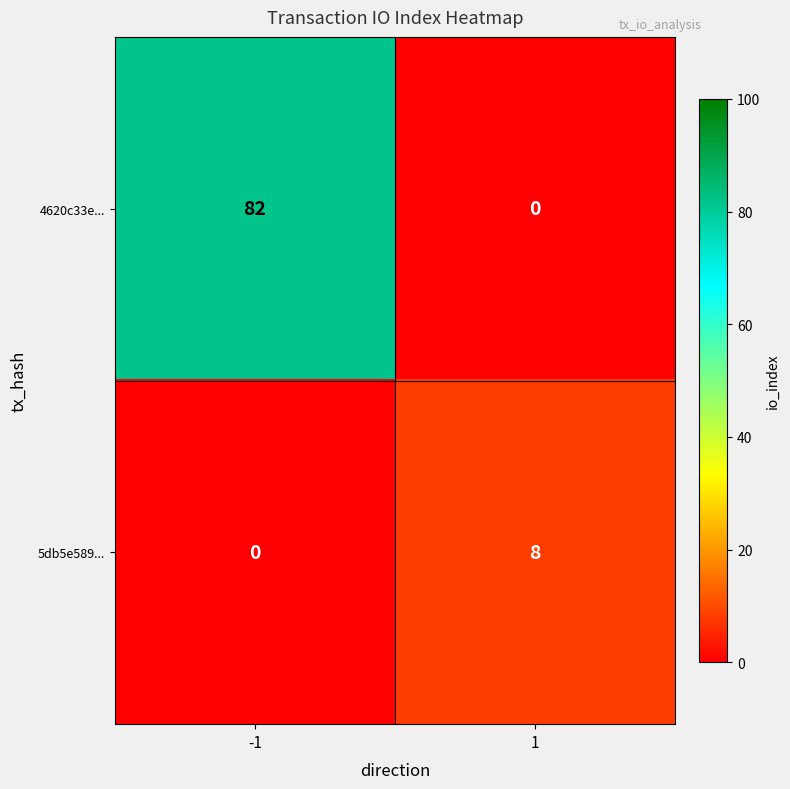

Rank the series at -1 from lowest to highest value.

5db5e589..., 4620c33e...